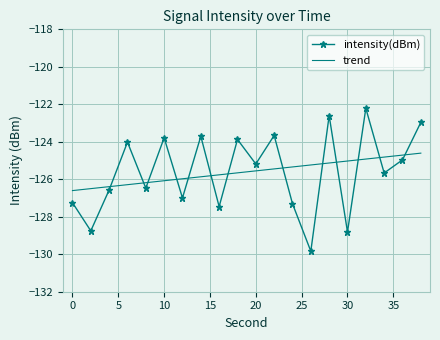

What are all the series names shown in the legend?

intensity(dBm), trend